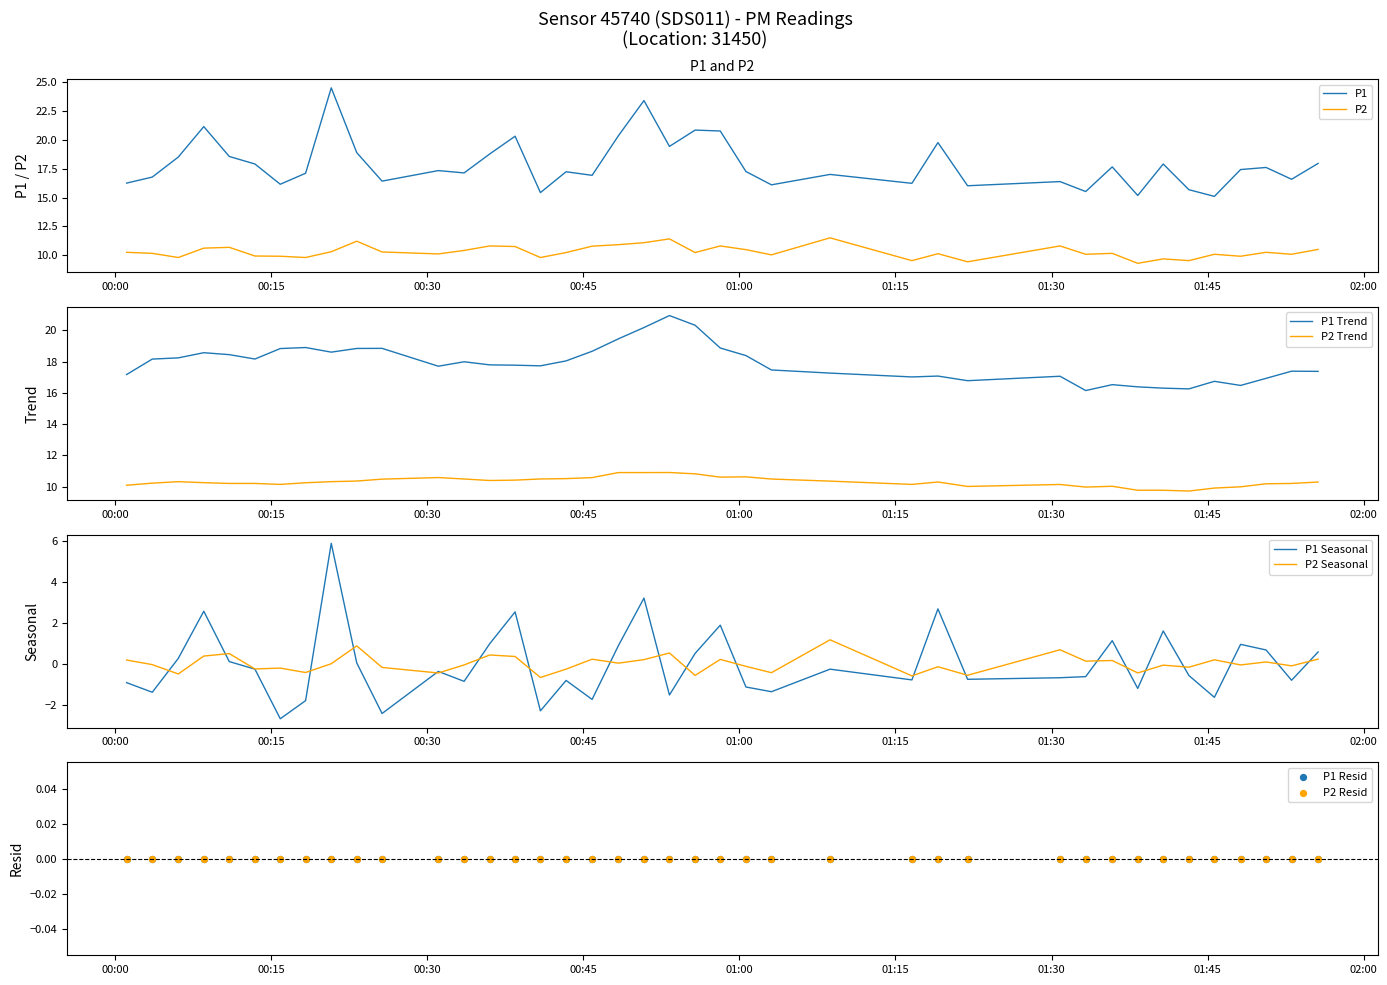

Which series has the widest spread of Y values?

P1